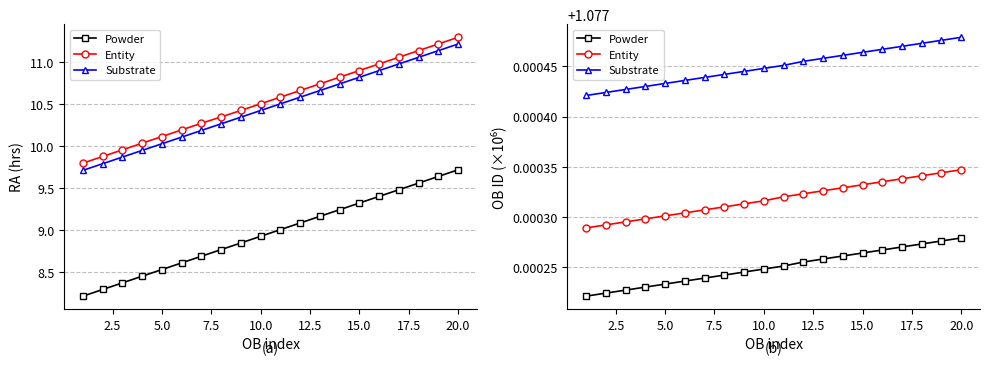

True or false: Substrate has a value of 0.3 at 13.

False